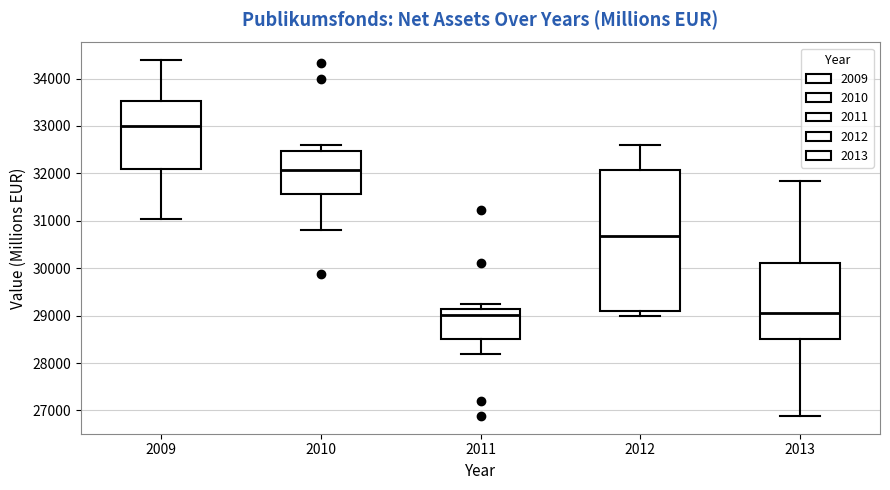

Which box is the tallest, from its lower edge to its upper edge?

2012